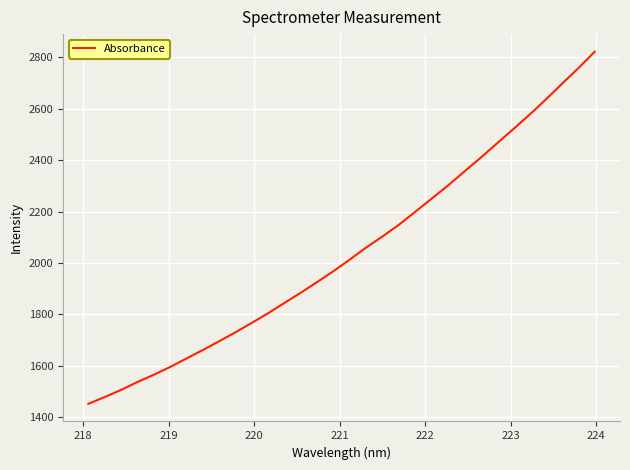

What is the smallest value displayed?

1450.9